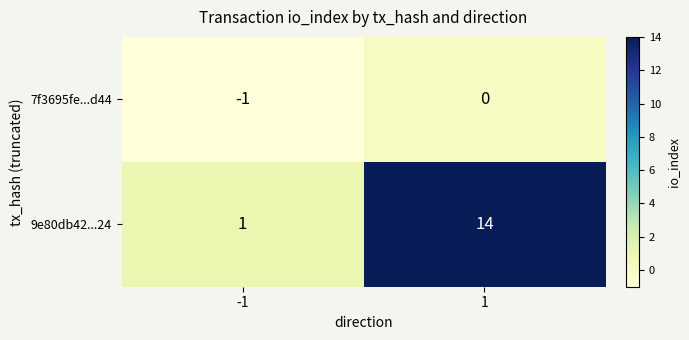

What is the greatest value displayed?

14